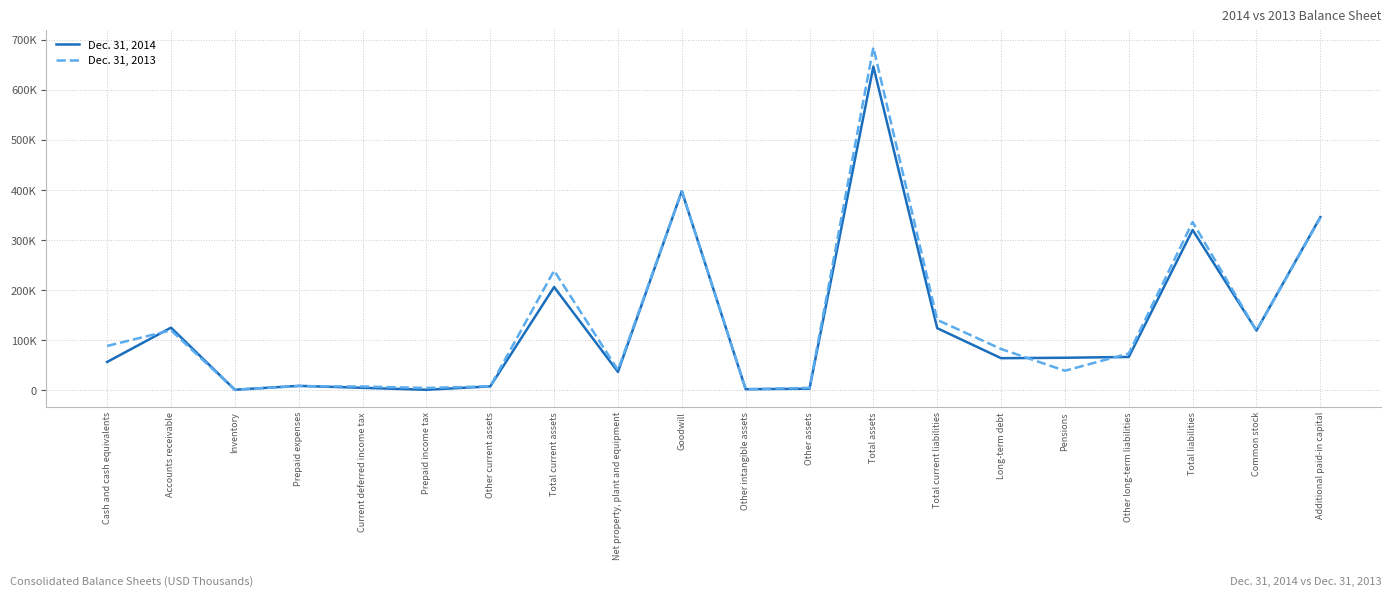

What are all the series names shown in the legend?

Dec. 31, 2014, Dec. 31, 2013